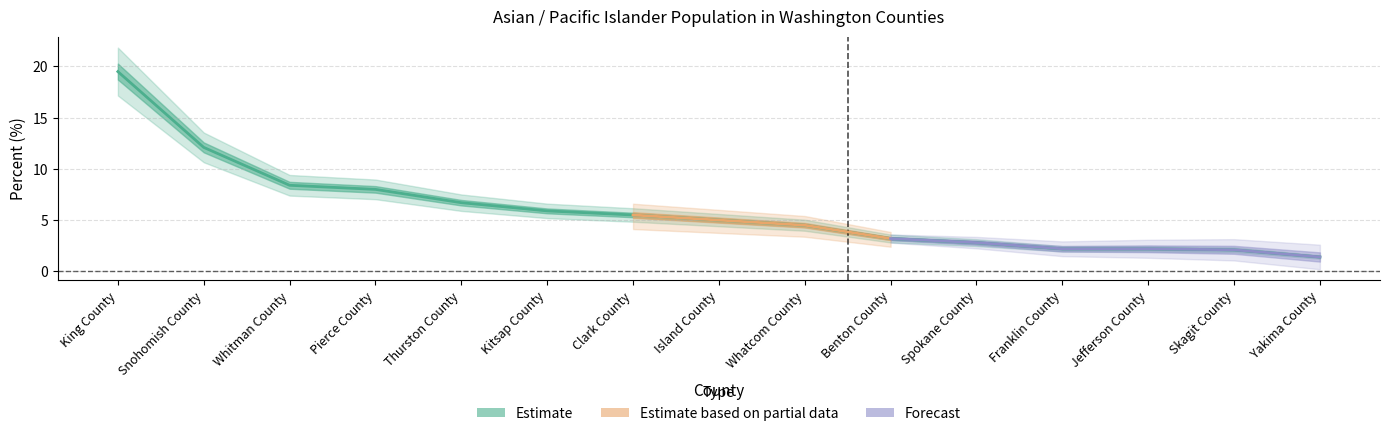

What is the label of the 3rd point from the right?

Jefferson County